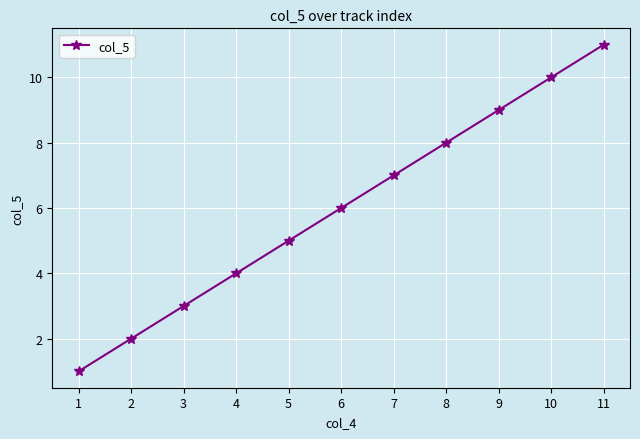

Reading left to right, what are all the values shown in this chart?

1=1	2=2	3=3	4=4	5=5	6=6	7=7	8=8	9=9	10=10	11=11